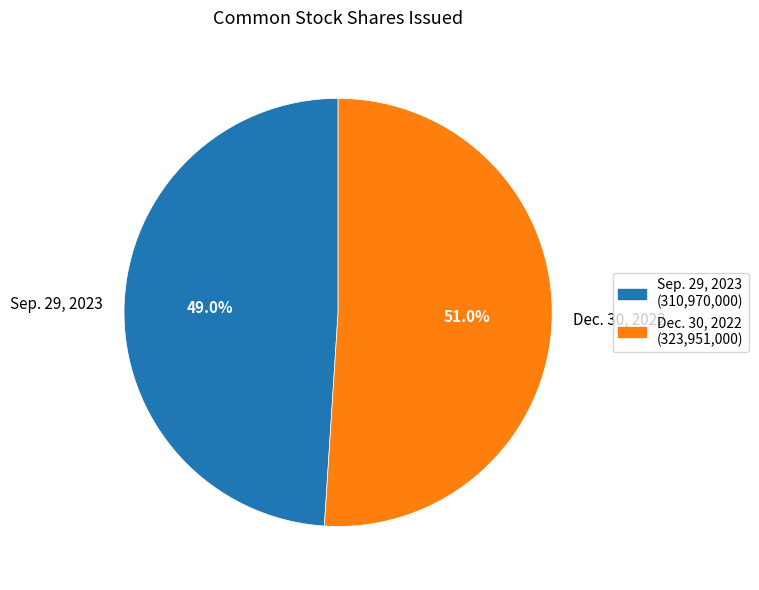

Which category has the smallest portion of the pie?

Sep. 29, 2023